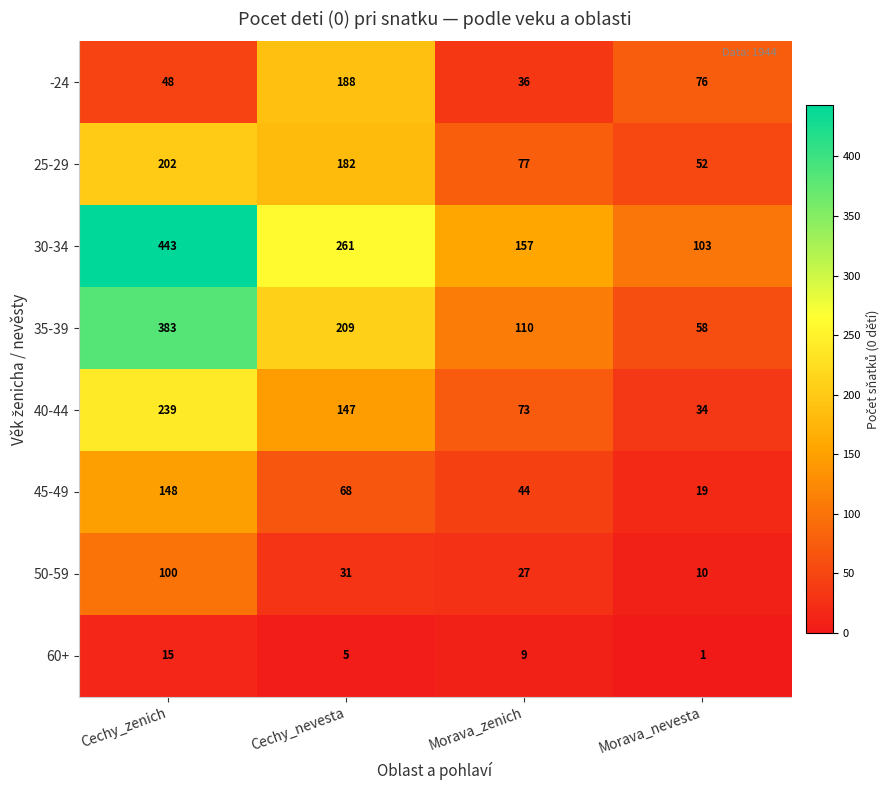

Count the number of data series in this chart.

8